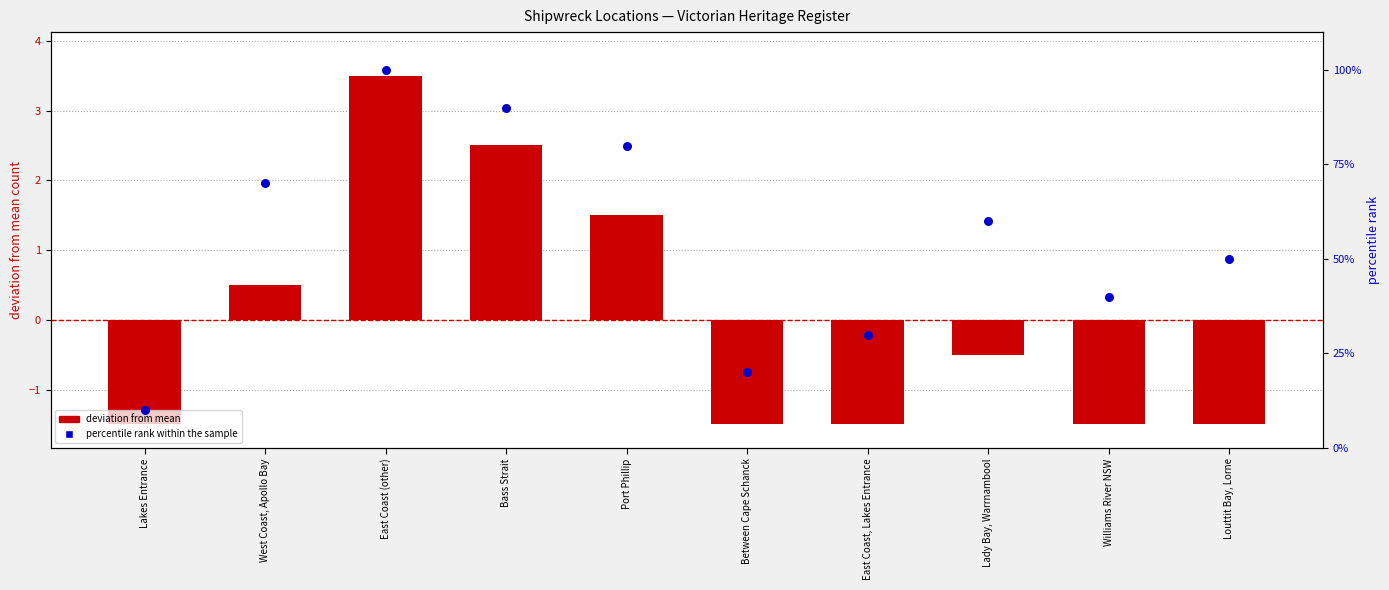

What are all the series names shown in the legend?

deviation from mean, percentile rank within the sample